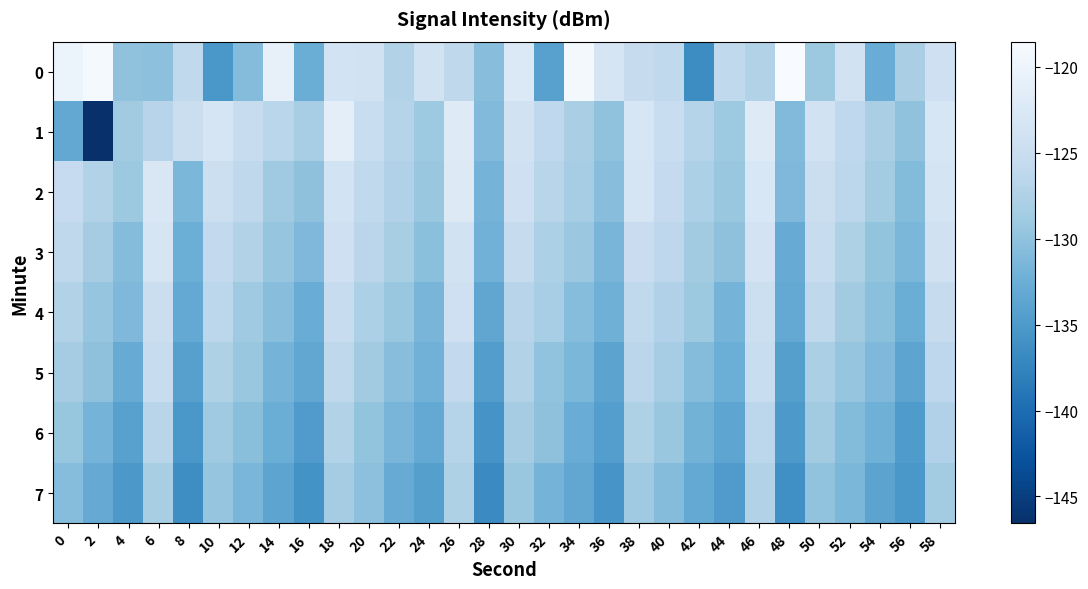

Reading right to left, list all the values displayed in this chart.

0: 58=-124.4	56=-128.0	54=-132.7	52=-124.0	50=-129.1	48=-118.5	46=-127.3	44=-125.9	42=-136.5	40=-126.0	38=-125.4	36=-123.3	34=-119.1	32=-134.2	30=-122.4	28=-130.6	26=-126.1	24=-123.9	22=-127.3	20=-123.8	18=-123.7	16=-132.6	14=-120.8	12=-130.7	10=-135.3	8=-125.9	6=-130.2	4=-130.0	2=-118.9	0=-120.1
1: 58=-123.0	56=-130.0	54=-128.0	52=-126.0	50=-124.0	48=-131.0	46=-122.0	44=-129.0	42=-127.0	40=-125.0	38=-123.0	36=-130.0	34=-128.0	32=-126.0	30=-124.0	28=-131.0	26=-122.0	24=-129.0	22=-127.0	20=-125.0	18=-121.3	16=-128.3	14=-126.6	12=-125.2	10=-123.2	8=-124.7	6=-126.8	4=-128.7	2=-146.6	0=-133.2
2: 58=-123.5	56=-130.8	54=-128.6	52=-126.4	50=-124.8	48=-131.2	46=-122.9	44=-129.4	42=-127.8	40=-125.6	38=-123.2	36=-130.5	34=-128.3	32=-126.7	30=-124.4	28=-131.8	26=-122.1	24=-129.3	22=-127.5	20=-125.9	18=-123.7	16=-130.1	14=-128.9	12=-126.2	10=-124.6	8=-131.4	6=-122.8	4=-129.1	2=-127.3	0=-125.5
3: 58=-124.1	56=-131.4	54=-129.8	52=-127.6	50=-125.2	48=-132.8	46=-123.6	44=-130.1	42=-128.7	40=-126.3	38=-124.9	36=-131.6	34=-129.2	32=-127.8	30=-125.4	28=-132.1	26=-123.8	24=-130.3	22=-128.1	20=-126.5	18=-124.3	16=-131.2	14=-129.6	12=-127.4	10=-125.8	8=-132.5	6=-123.2	4=-130.7	2=-128.4	0=-126.1
4: 58=-125.4	56=-132.6	54=-130.3	52=-128.7	50=-126.1	48=-133.2	46=-124.6	44=-131.8	42=-129.1	40=-127.5	38=-125.9	36=-132.3	34=-130.6	32=-128.2	30=-126.8	28=-133.5	26=-124.3	24=-131.6	22=-129.4	20=-127.8	18=-125.2	16=-132.7	14=-130.5	12=-128.9	10=-126.4	8=-133.1	6=-124.8	4=-131.2	2=-129.6	0=-127.3
5: 58=-126.3	56=-133.7	54=-131.2	52=-129.6	50=-127.9	48=-134.3	46=-125.1	44=-132.5	42=-130.7	40=-128.3	38=-126.5	36=-133.8	34=-131.4	32=-129.9	30=-127.2	28=-134.6	26=-125.8	24=-132.1	22=-130.5	20=-128.7	18=-126.1	16=-133.4	14=-131.8	12=-129.3	10=-127.6	8=-134.2	6=-125.3	4=-132.8	2=-130.1	0=-128.4
6: 58=-127.5	56=-134.9	54=-132.3	52=-130.8	50=-128.7	48=-135.1	46=-126.4	44=-133.6	42=-131.9	40=-129.3	38=-127.6	36=-134.5	34=-132.7	32=-130.1	30=-128.4	28=-135.7	26=-126.9	24=-133.2	22=-131.6	20=-129.8	18=-127.2	16=-134.8	14=-132.6	12=-130.4	10=-128.9	8=-135.3	6=-126.7	4=-134.1	2=-131.8	0=-129.5
7: 58=-128.6	56=-135.3	54=-133.8	52=-131.4	50=-129.9	48=-136.2	46=-127.3	44=-134.8	42=-133.1	40=-130.7	38=-128.9	36=-135.6	34=-133.4	32=-131.8	30=-129.3	28=-136.8	26=-127.6	24=-134.4	22=-132.8	20=-130.2	18=-128.4	16=-135.9	14=-133.7	12=-131.5	10=-129.7	8=-136.4	6=-128.1	4=-135.2	2=-132.9	0=-130.6